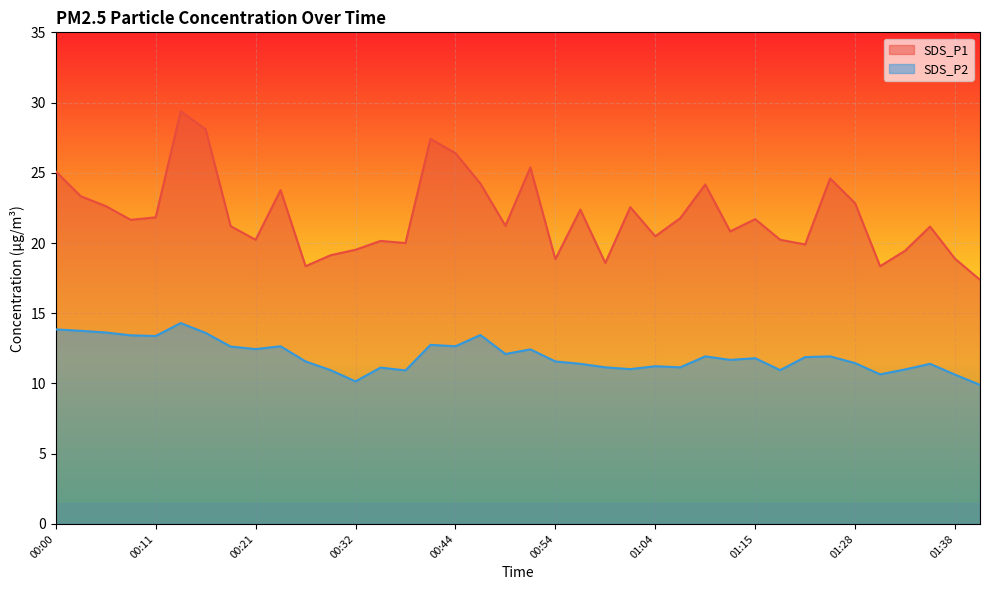

Which series has the largest total across all categories?

SDS_P1